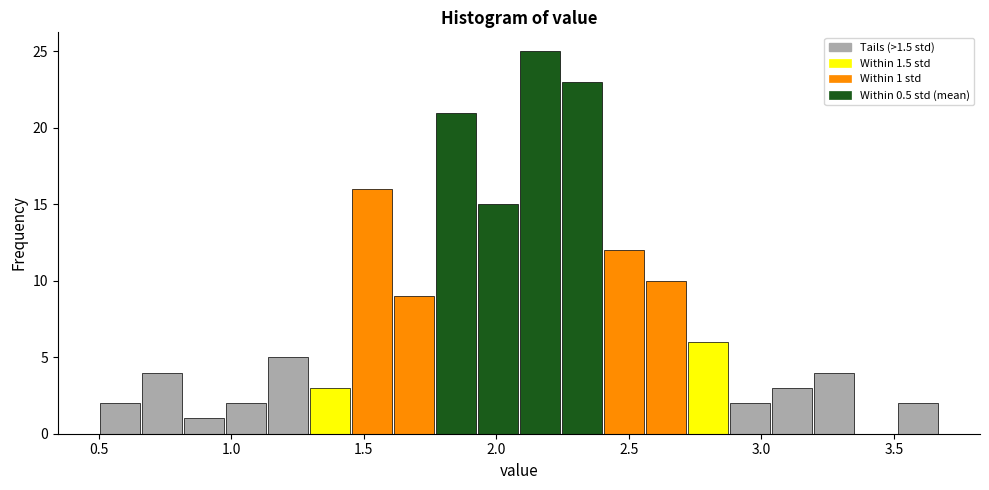

Read against the x-axis, roughly where is the centre of the tallest bar?

2.15